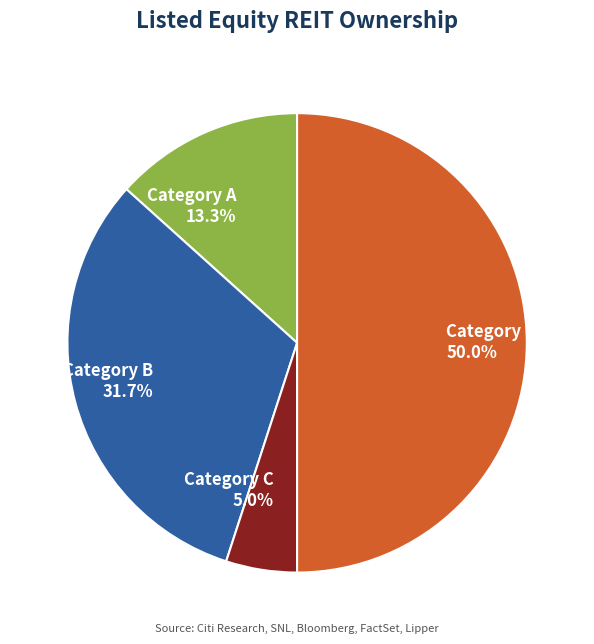

How many slices are in this pie chart?

4